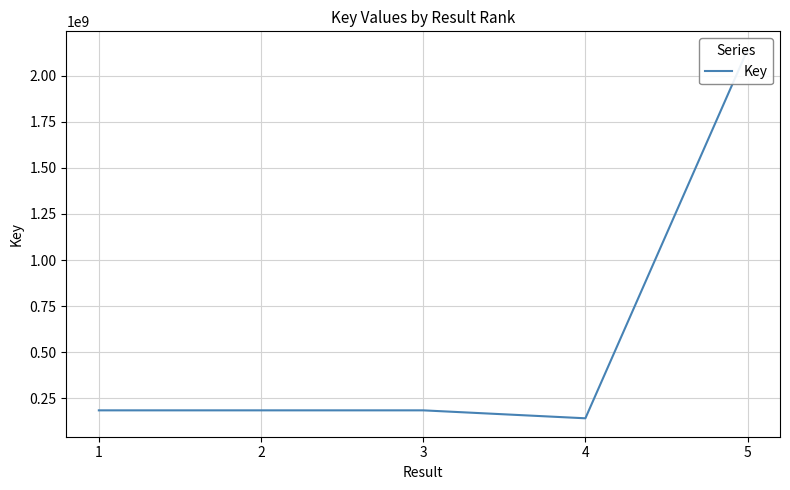

The chart shows a value of 108972404 at 2. True or false?

False